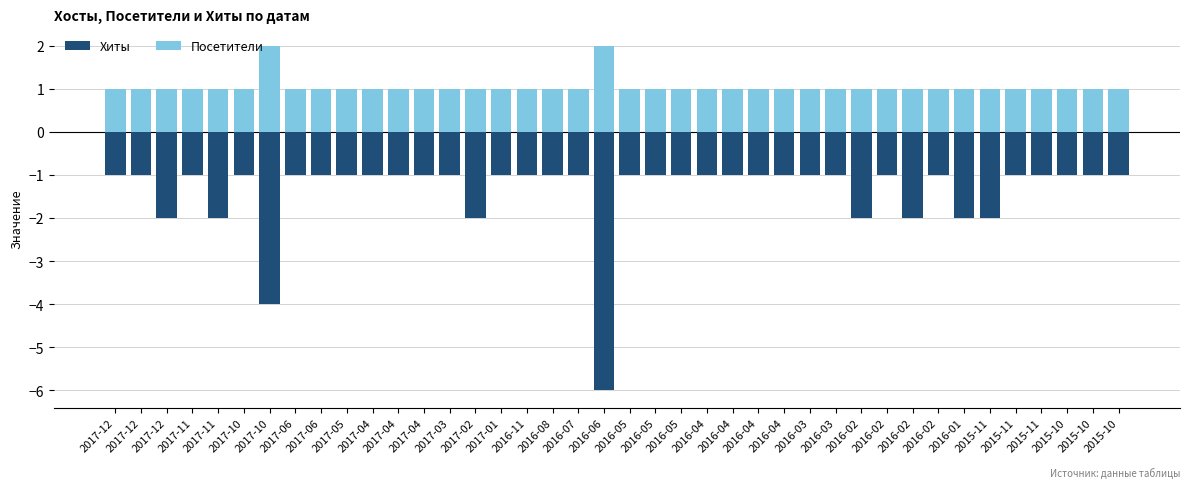

What is the value of the Посетители bar at the 21st from the left?

1